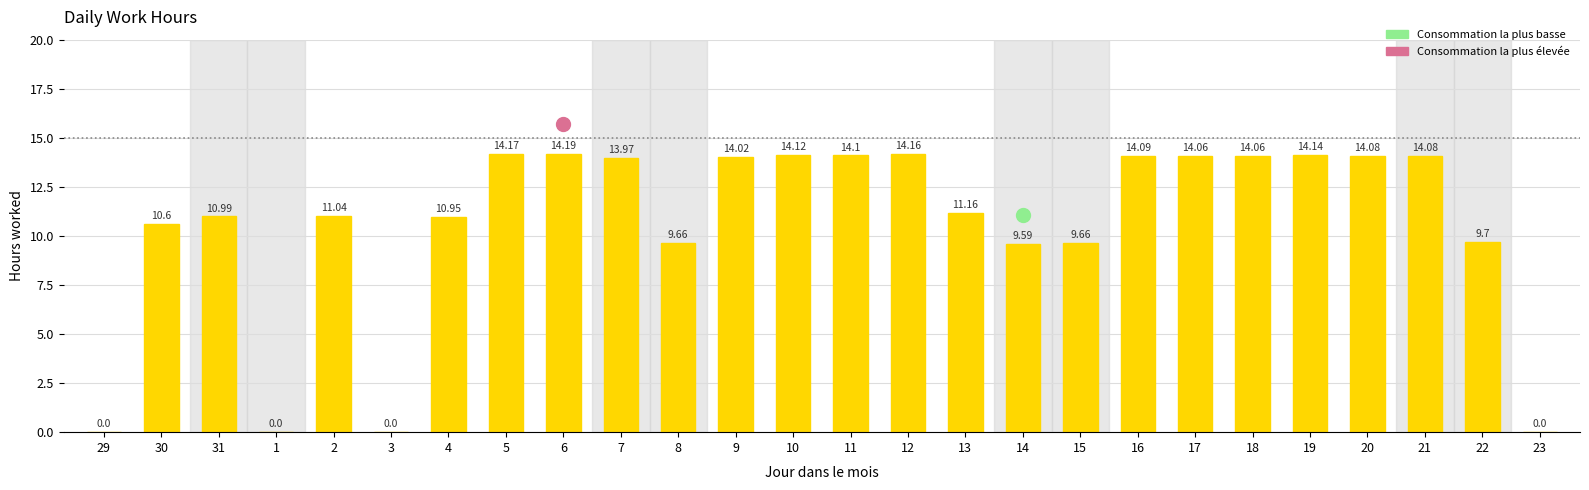

What is the sum of all values?

276.6